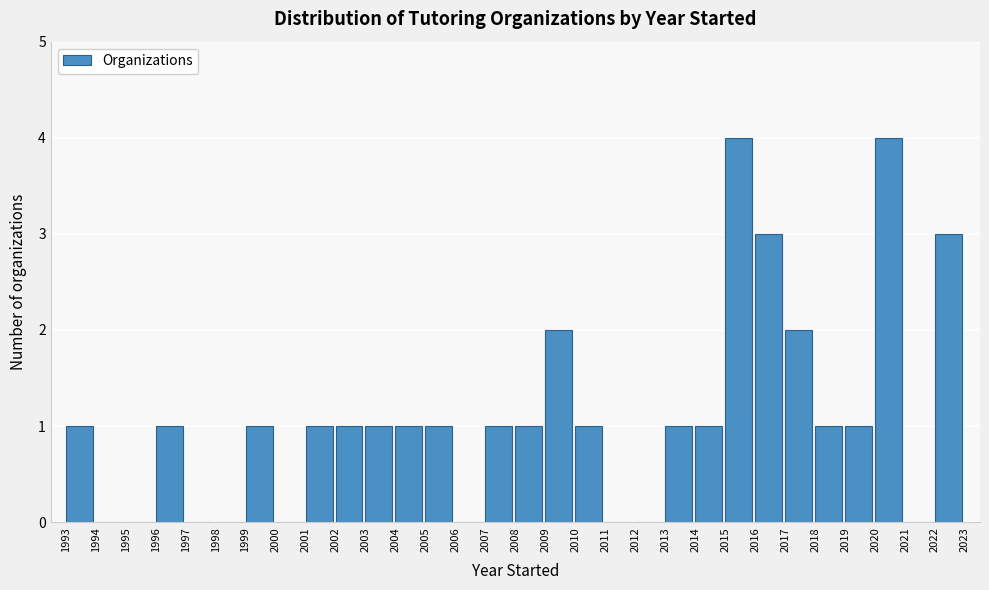

What is the height of the bar covering 2015 to 2016 on the x-axis? The values are not printed on the chart, so give them approximately, as read against the axis.

4